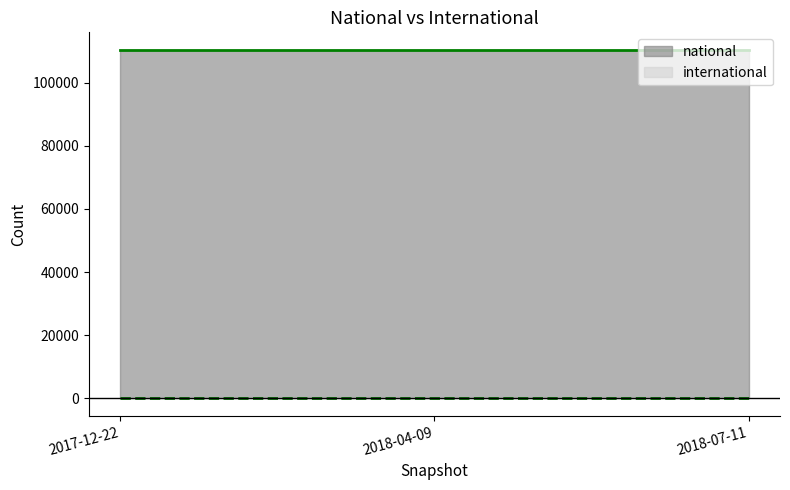

List the series in order of their peak value, highest first.

national, international